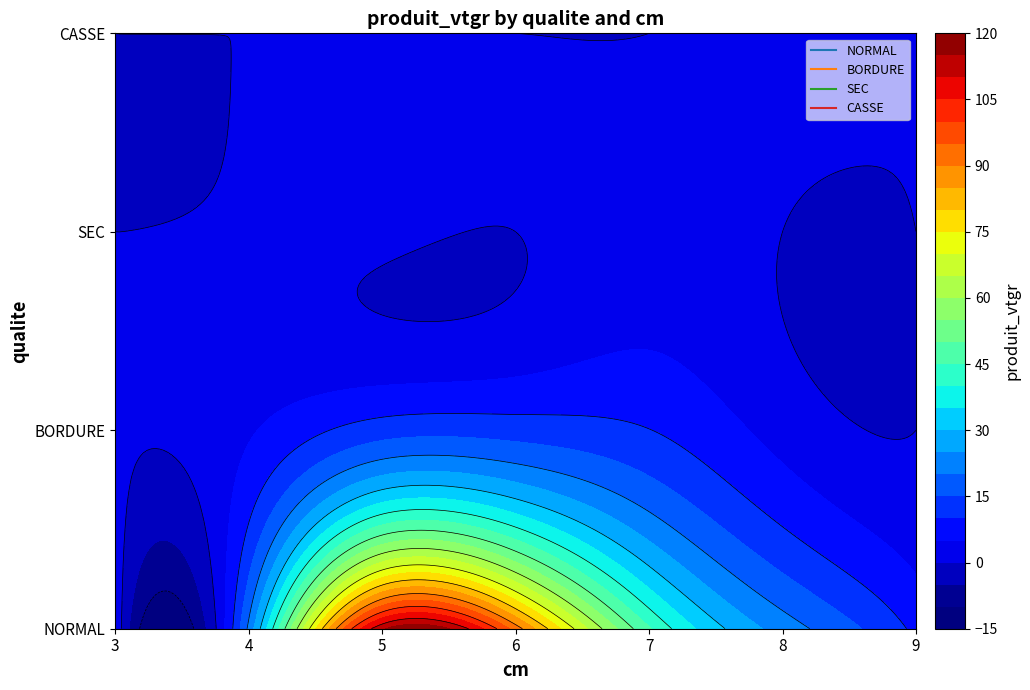

Rank the series by their maximum value, from lowest to highest.

SEC, CASSE, BORDURE, NORMAL